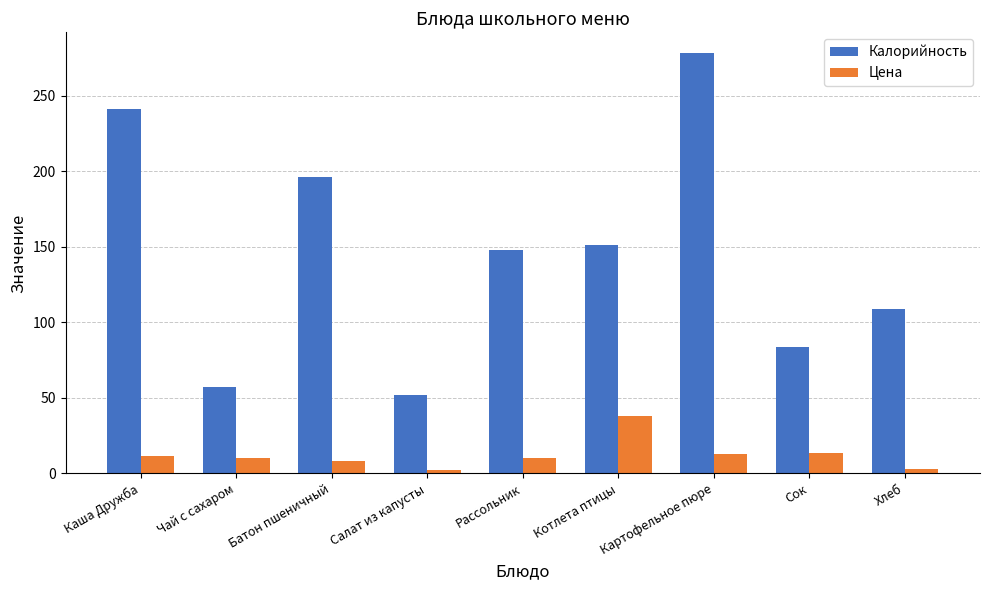

Which series has the largest range (max minus min)?

Калорийность